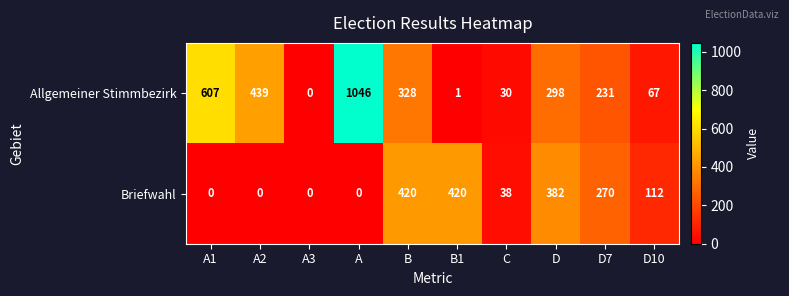

Reading left to right, what are all the values shown in this chart?

Allgemeiner Stimmbezirk: A1=607	A2=439	A3=0	A=1046	B=328	B1=1	C=30	D=298	D7=231	D10=67
Briefwahl: A1=0	A2=0	A3=0	A=0	B=420	B1=420	C=38	D=382	D7=270	D10=112